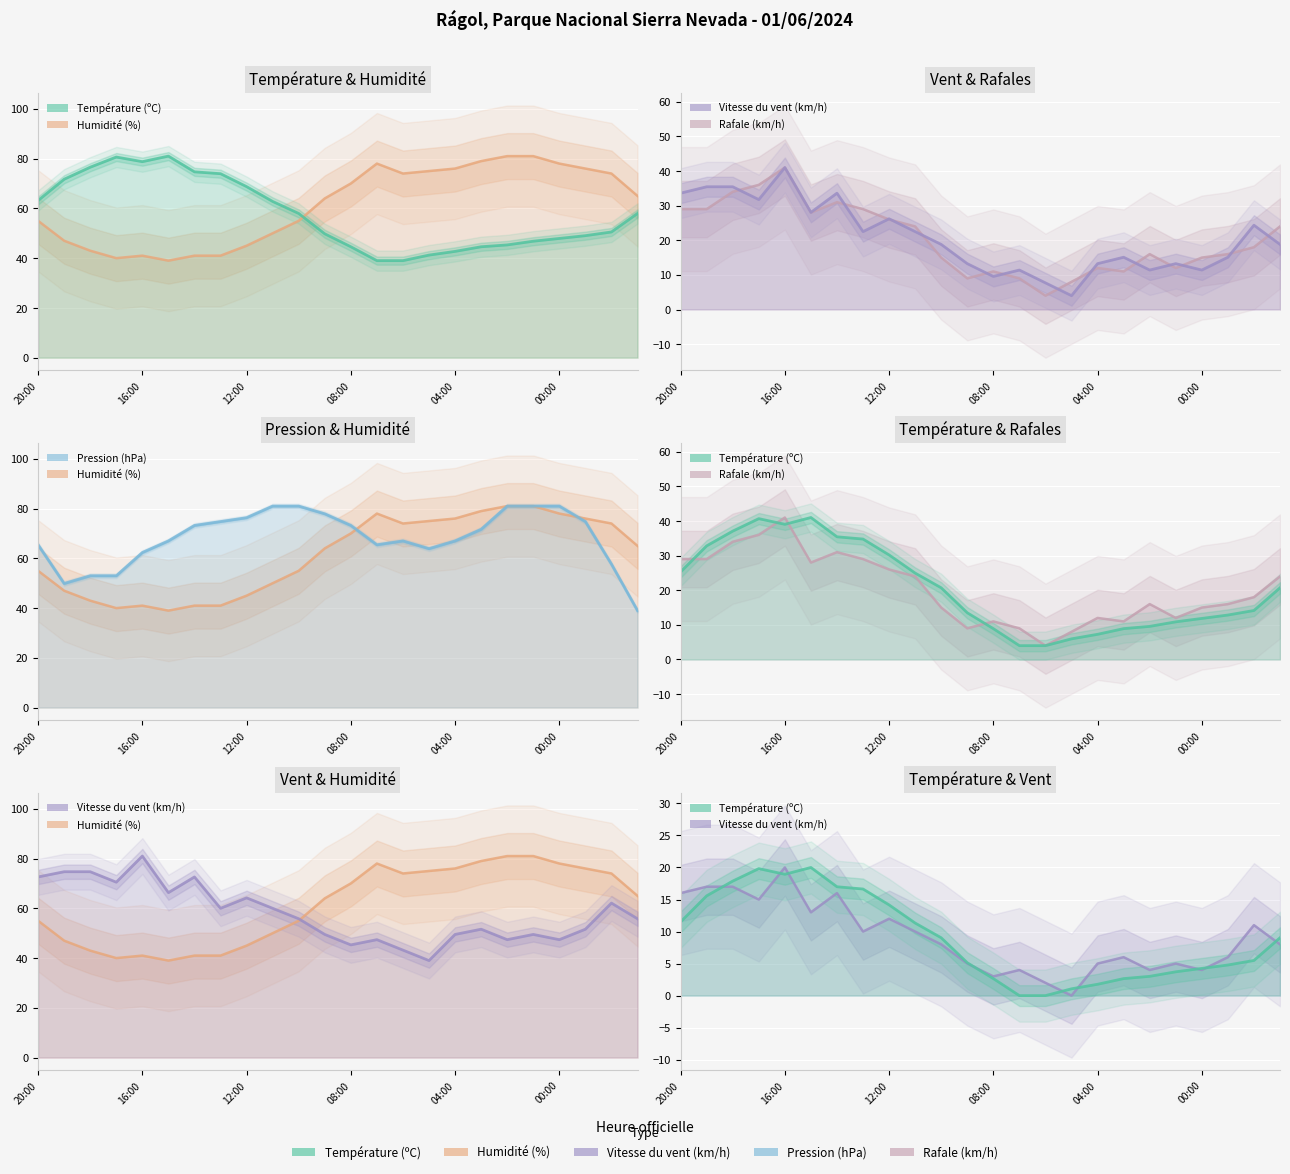

List the series in order of their peak value, highest first.

Humidité (%), Température (ºC), Pression (hPa), Rafale (km/h), Vitesse du vent (km/h)